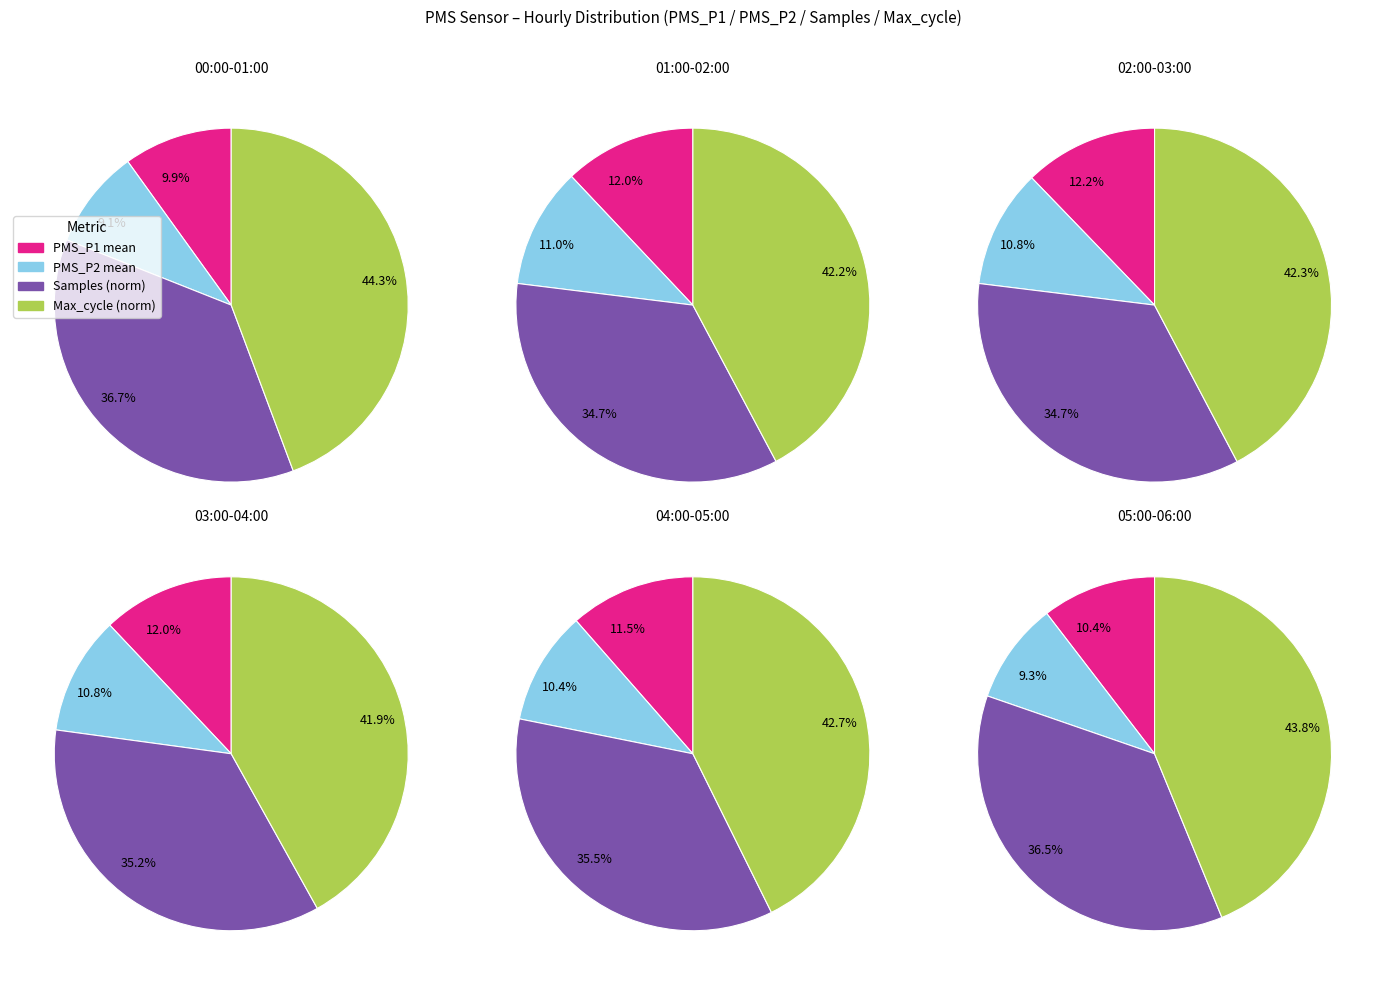

What percentage is the 00:57 slice, to the nearest percent?

9%